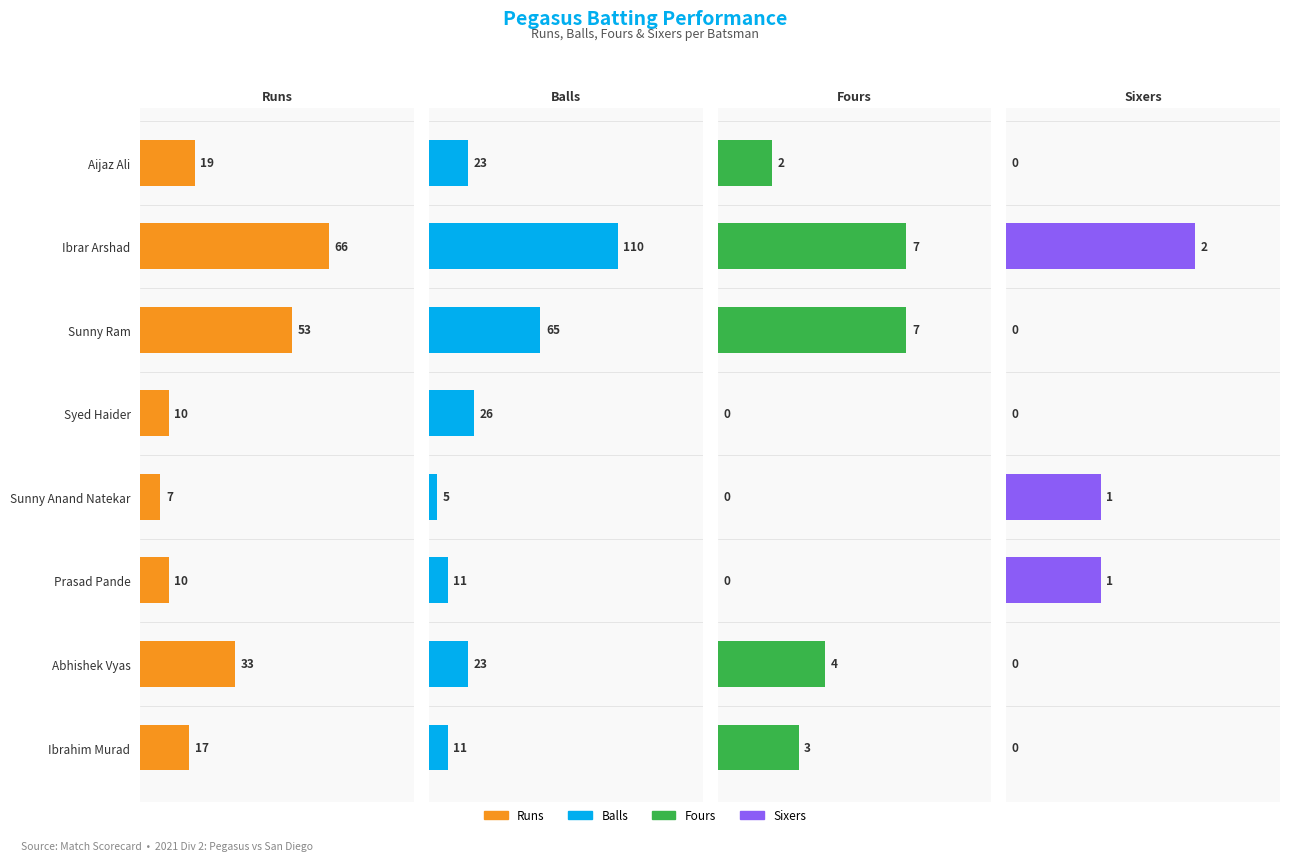

What is the difference between the Fours values at Ibrar Arshad and Sunny Anand Natekar?

7